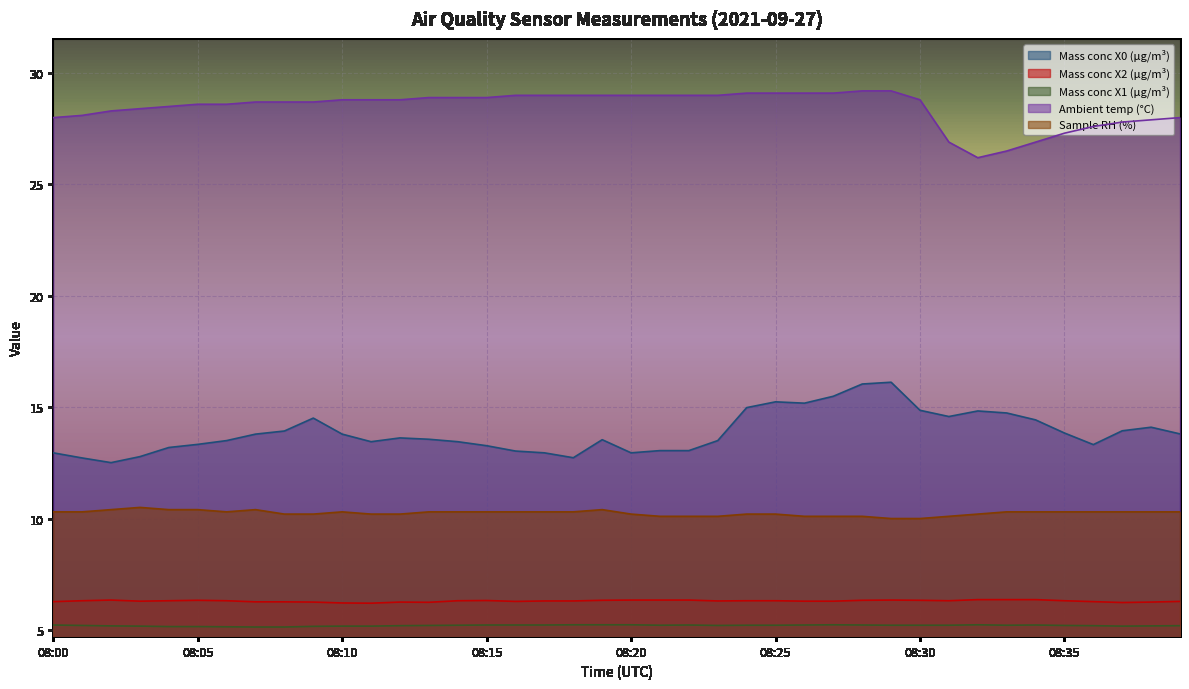

True or false: Mass conc X0 (μg/m³) and Ambient temp (°C) intersect in this chart.

False